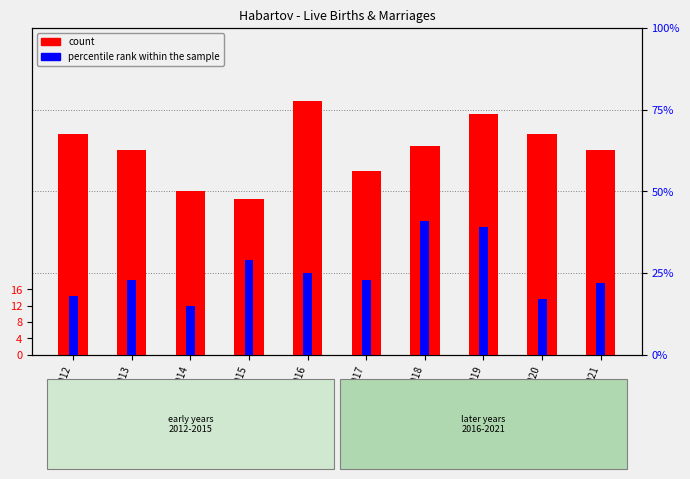

The percentile rank within the sample series shows 17 at 2020. True or false?

True